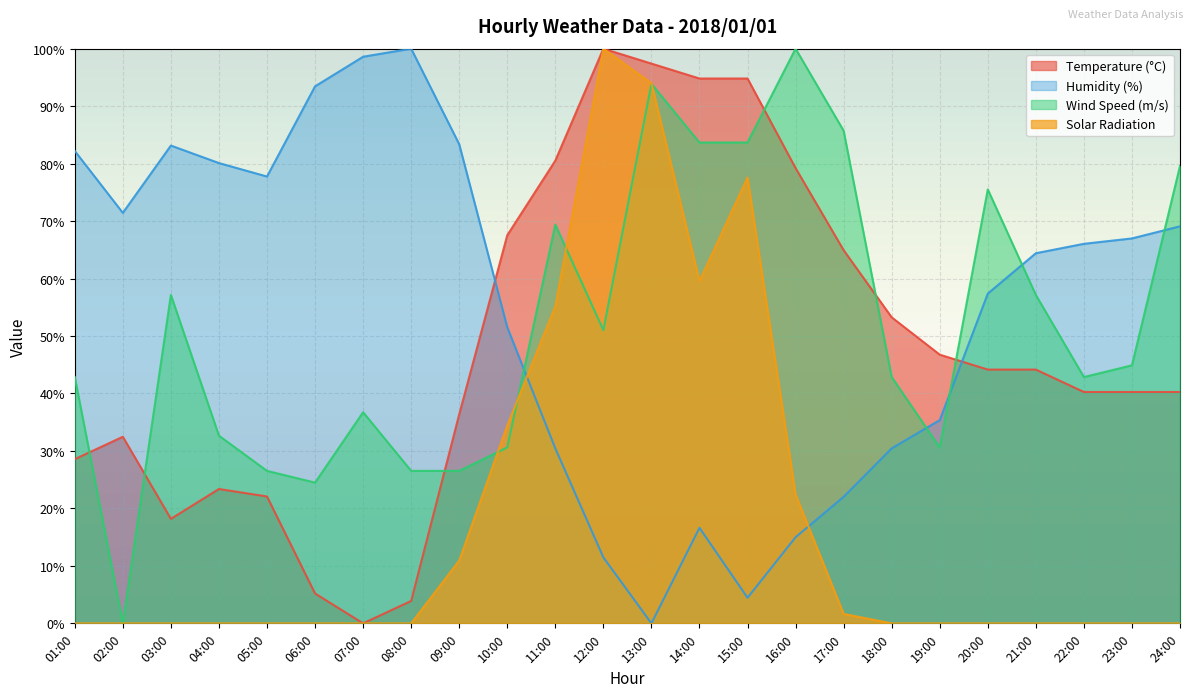

What is the total value across all series at 09:00?

157.2